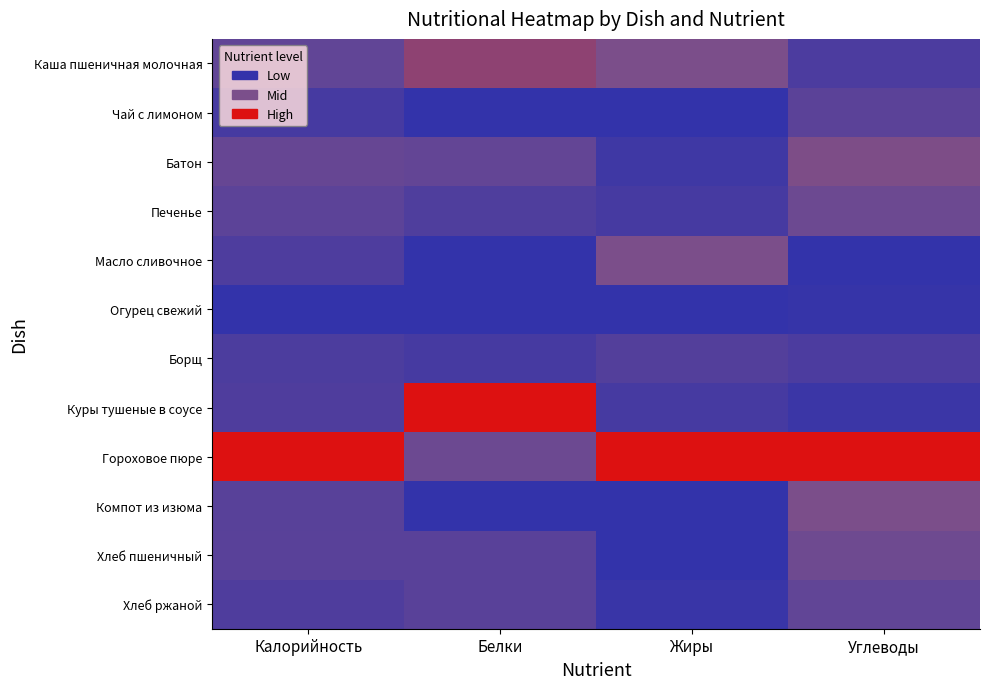

Reading left to right, extract all data points from this chart.

Каша пшеничная молочная: Калорийность=0.3	Белки=0.6	Жиры=0.5	Углеводы=0.2
Чай с лимоном: Калорийность=0.1	Белки=0.0	Жиры=0.0	Углеводы=0.3
Батон: Калорийность=0.4	Белки=0.3	Жиры=0.1	Углеводы=0.5
Печенье: Калорийность=0.3	Белки=0.2	Жиры=0.1	Углеводы=0.4
Масло сливочное: Калорийность=0.2	Белки=0.0	Жиры=0.5	Углеводы=0.0
Огурец свежий: Калорийность=0.0	Белки=0.0	Жиры=0.0	Углеводы=0.0
Борщ: Калорийность=0.2	Белки=0.1	Жиры=0.2	Углеводы=0.2
Куры тушеные в соусе: Калорийность=0.2	Белки=1.0	Жиры=0.1	Углеводы=0.1
Гороховое пюре: Калорийность=1.0	Белки=0.4	Жиры=1.0	Углеводы=1.0
Компот из изюма: Калорийность=0.3	Белки=0.0	Жиры=0.0	Углеводы=0.5
Хлеб пшеничный: Калорийность=0.3	Белки=0.3	Жиры=0.0	Углеводы=0.4
Хлеб ржаной: Калорийность=0.2	Белки=0.3	Жиры=0.0	Углеводы=0.3